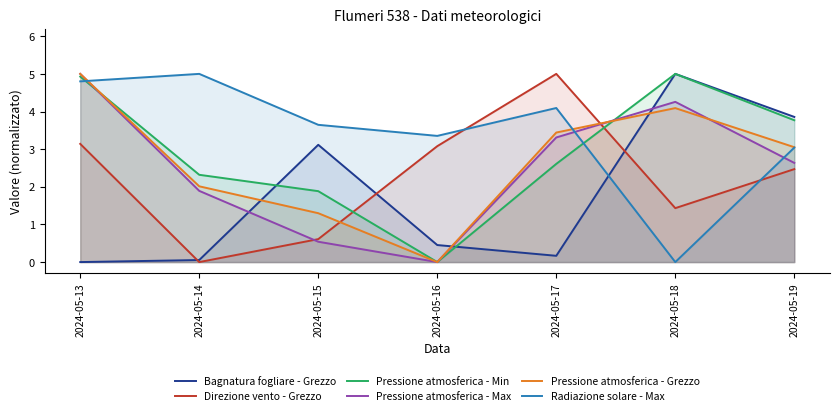

Where is the first local minimum for Pressione atmosferica - Grezzo?

2024-05-16